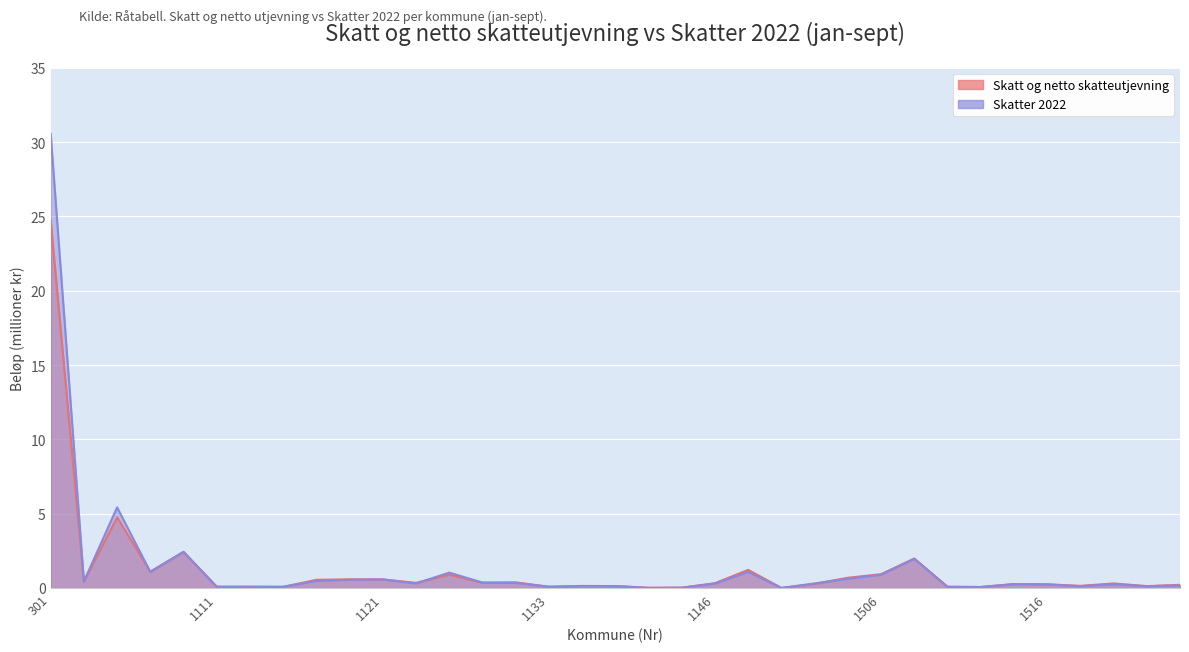

What is the value of the Skatter 2022 point at the 5th from the left?

2.4